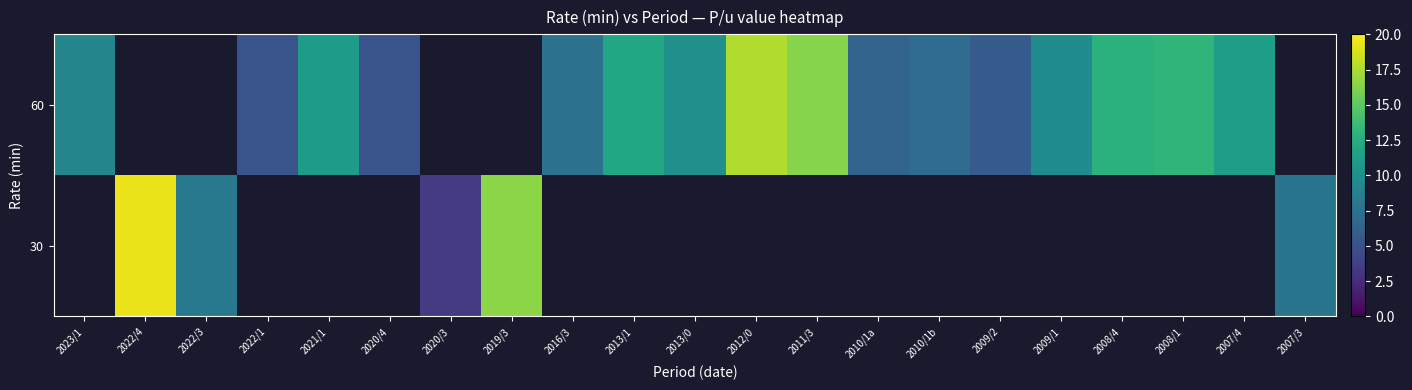

Rank the series by their average value, from lowest to highest.

30, 60